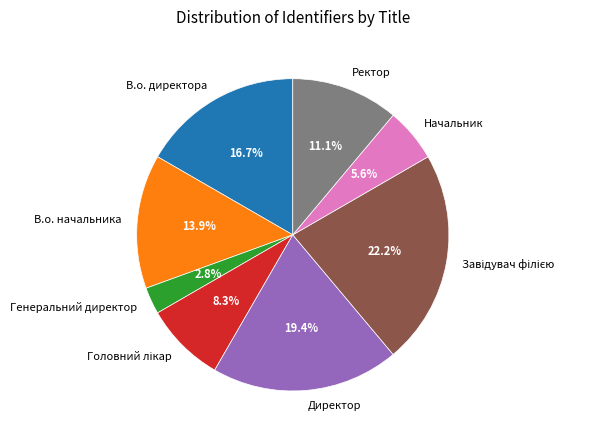

To the nearest percent, what portion does Директор represent?

19%